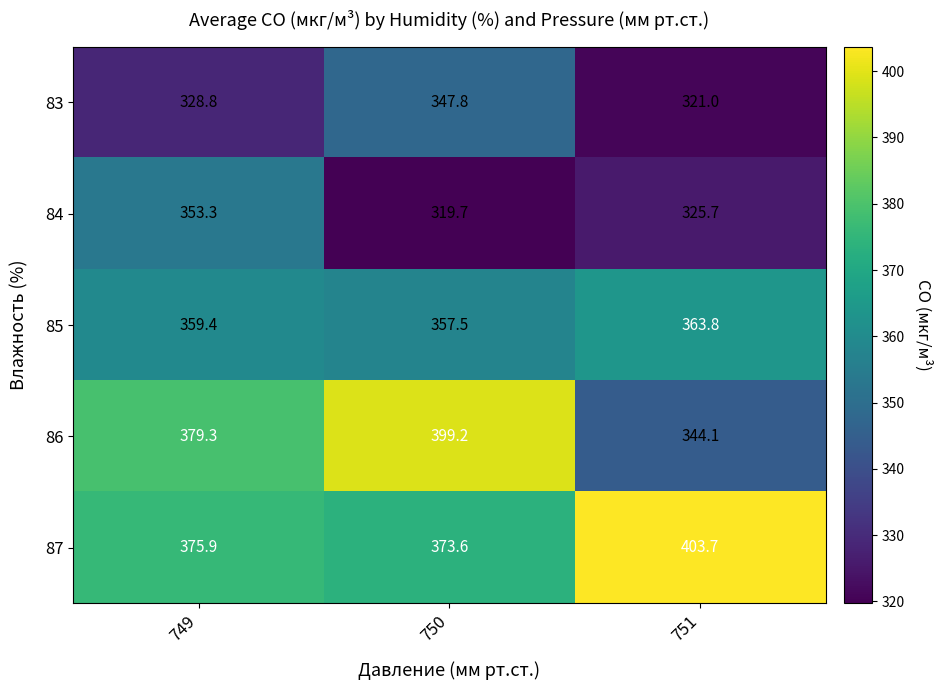

What is the total value across all series at 750?

1797.8